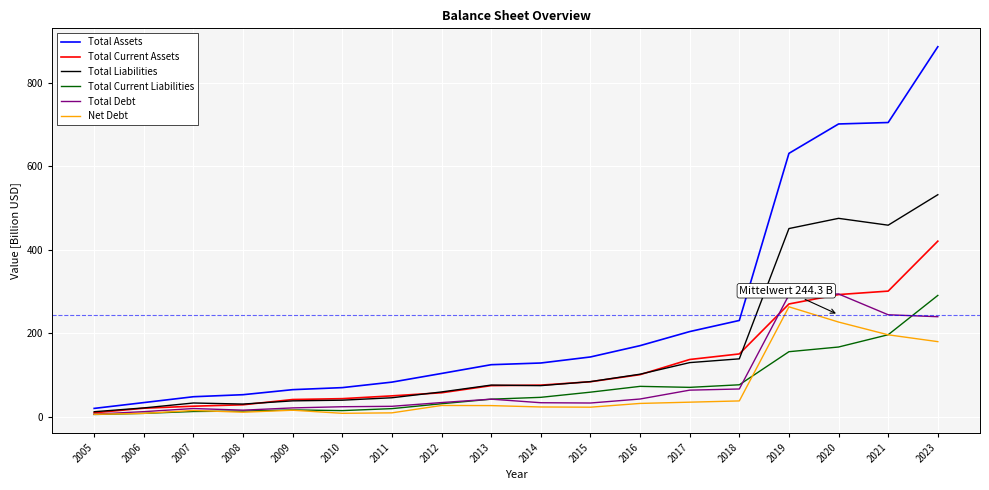

Which series has the largest total across all categories?

Total Assets